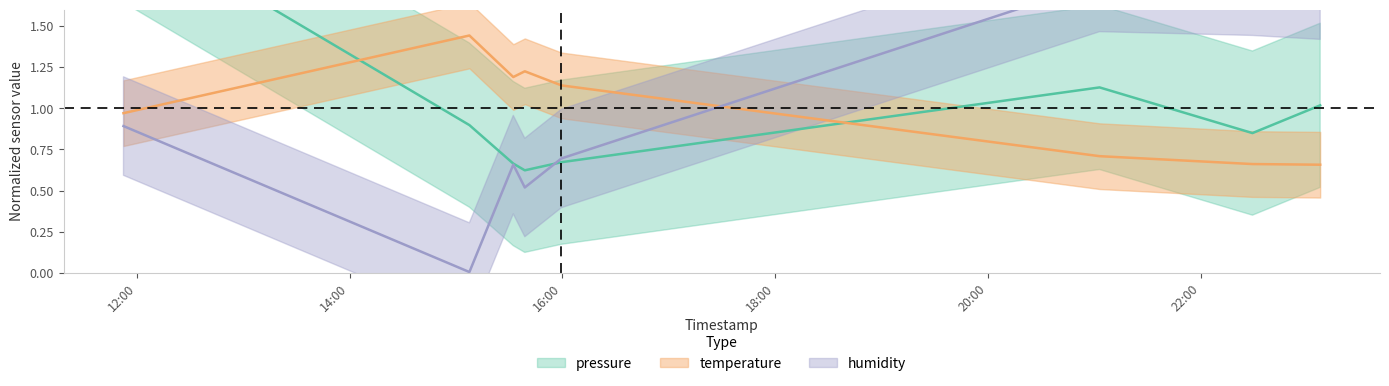

How many intersections are there between temperature and humidity?

1